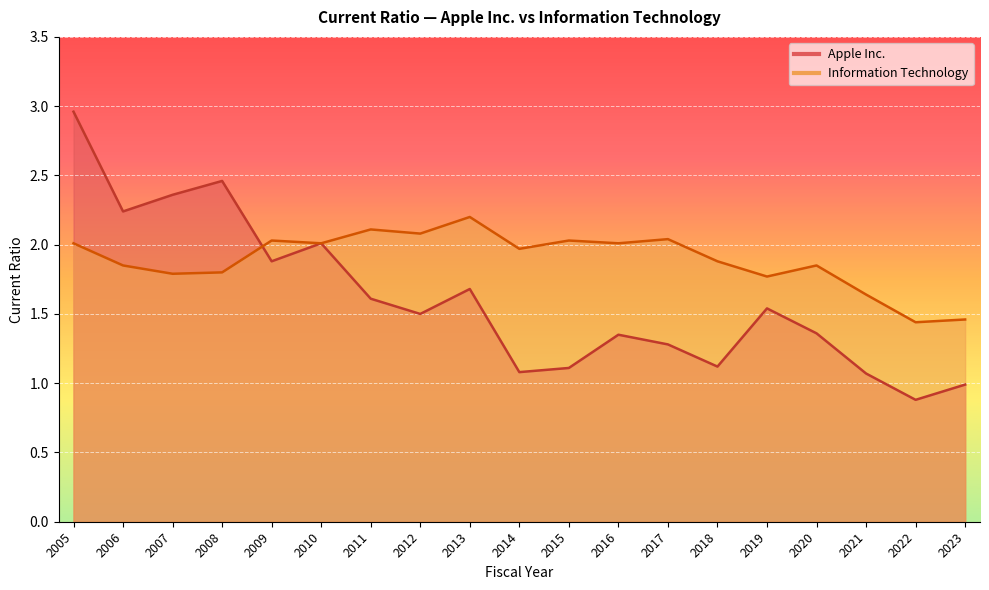

Reading left to right, transcribe all the data shown in this chart.

Apple Inc.: 2023=1.0	2022=0.9	2021=1.1	2020=1.4	2019=1.5	2018=1.1	2017=1.3	2016=1.4	2015=1.1	2014=1.1	2013=1.7	2012=1.5	2011=1.6	2010=2.0	2009=1.9	2008=2.5	2007=2.4	2006=2.2	2005=3.0
Information Technology: 2023=1.5	2022=1.4	2021=1.6	2020=1.9	2019=1.8	2018=1.9	2017=2.0	2016=2.0	2015=2.0	2014=2.0	2013=2.2	2012=2.1	2011=2.1	2010=2.0	2009=2.0	2008=1.8	2007=1.8	2006=1.9	2005=2.0